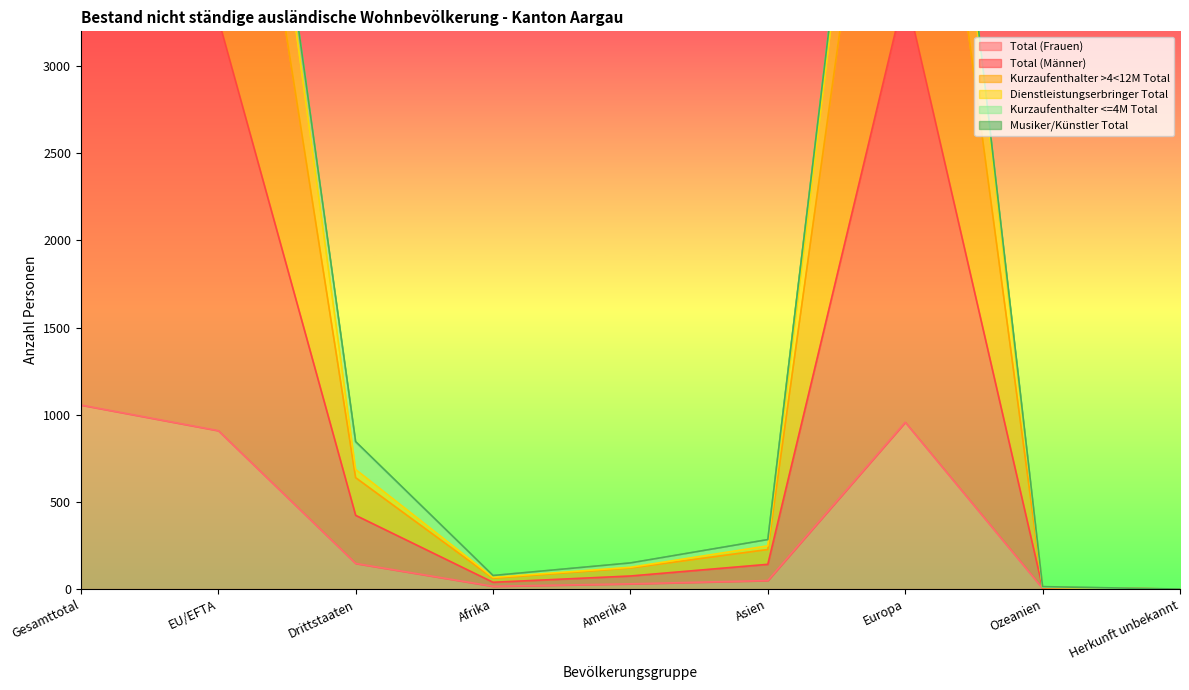

At which label does Kurzaufenthalter >4<12M Total reach its peak?

Gesamttotal